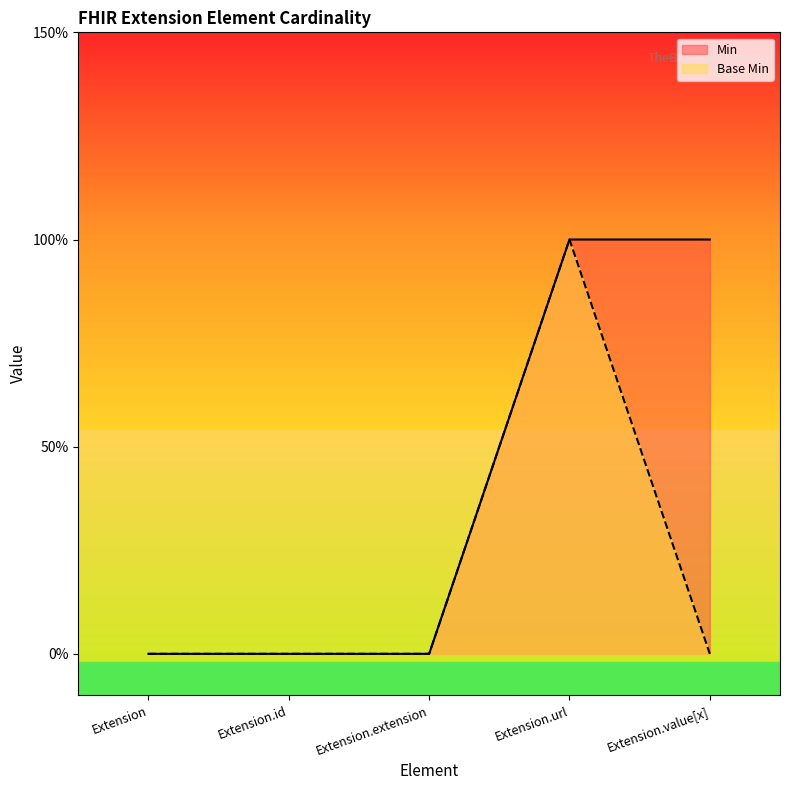

Is it true that Base Min equals 0 at Extension.extension?

True